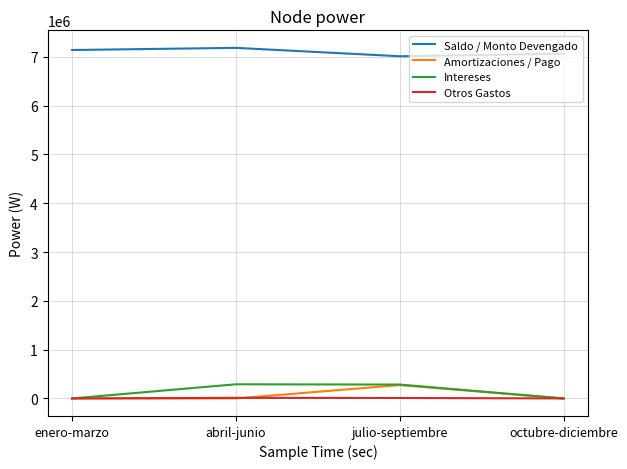

Is this an area chart (filled region under the line)?

No